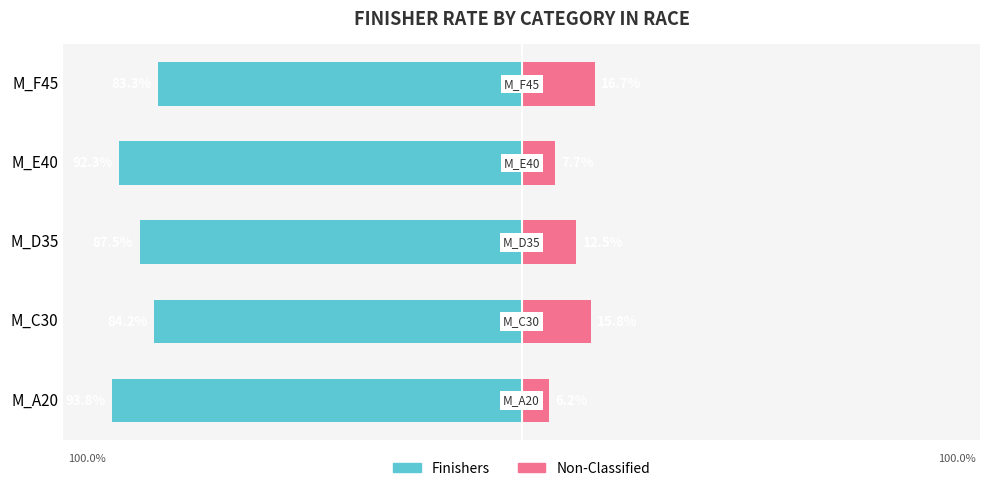

The value of Non-Classified at M_F45 is 16.7. True or false?

True